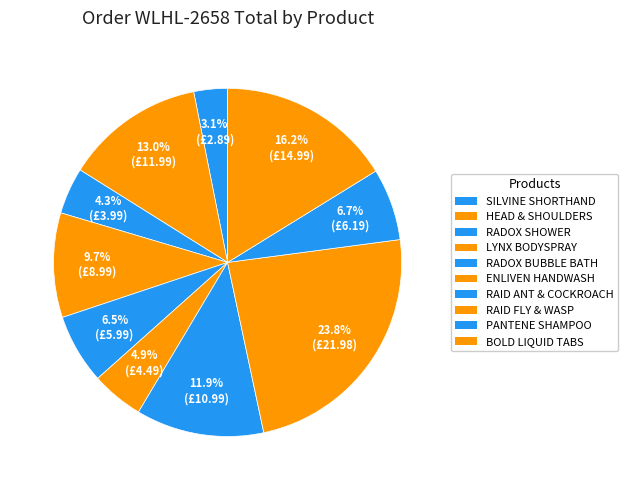

Rank the categories by value from lowest to highest.

SILVINE SHORTHAND NOTEBOOK, RADOX SHOWER FEEL AWAKE, ENLIVEN ANTIBACTERIAL HANDWASH, RADOX HERBAL BUBBLE BATH, PANTENE 250ML SHAMPOO, LYNX MENS BODYSPRAY 150ML, RAID ANT & COCKROACH KILLER, HEAD & SHOULDERS 250ML, BOLD 3 IN 1 LIQUID TABS, RAID FLY AND WASP KILLER